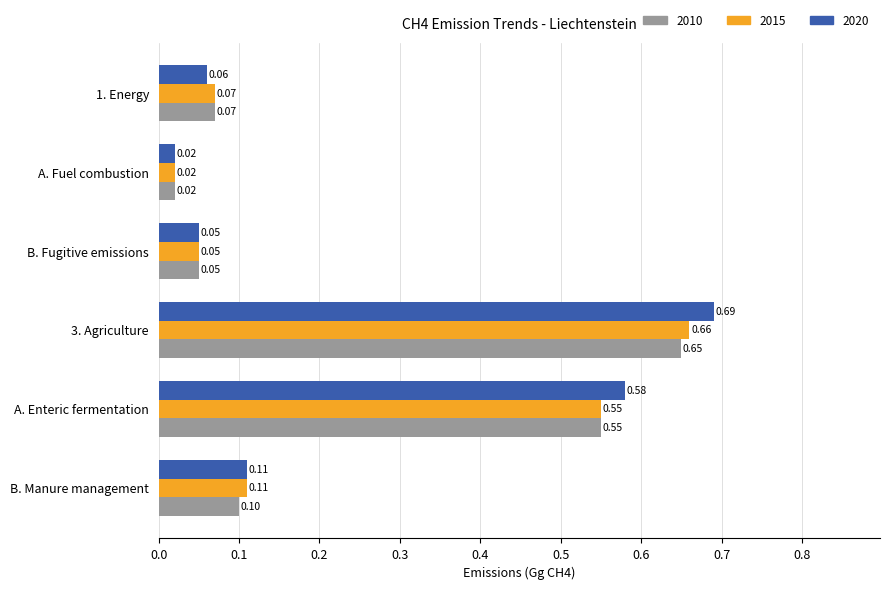

What is the total value across all series at 1. Energy?

0.2